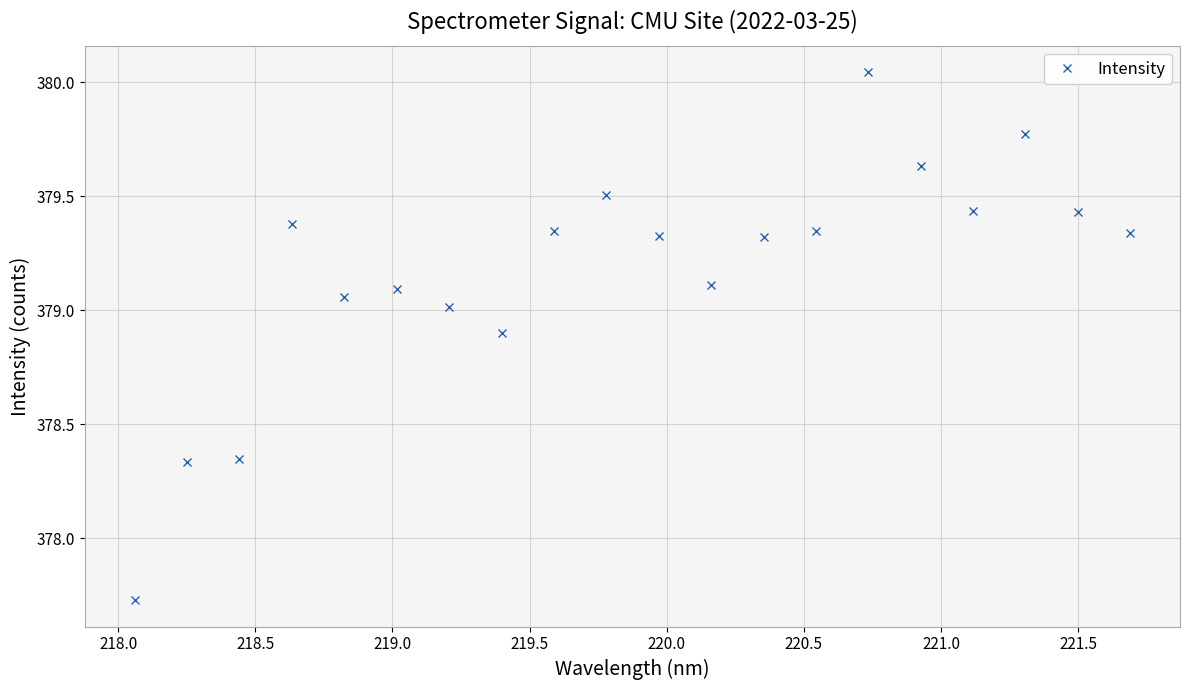

True or false: there are more than 1 points higher than both neighbors.

True